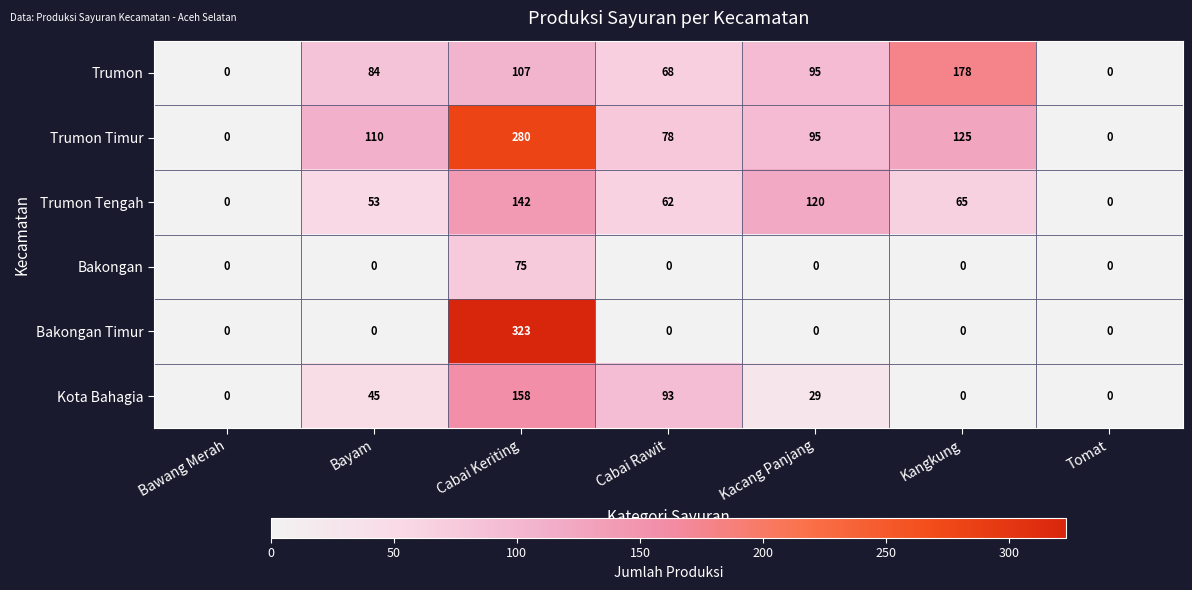

At Cabai Keriting, list the series in order from largest to smallest.

Bakongan Timur, Trumon Timur, Kota Bahagia, Trumon Tengah, Trumon, Bakongan